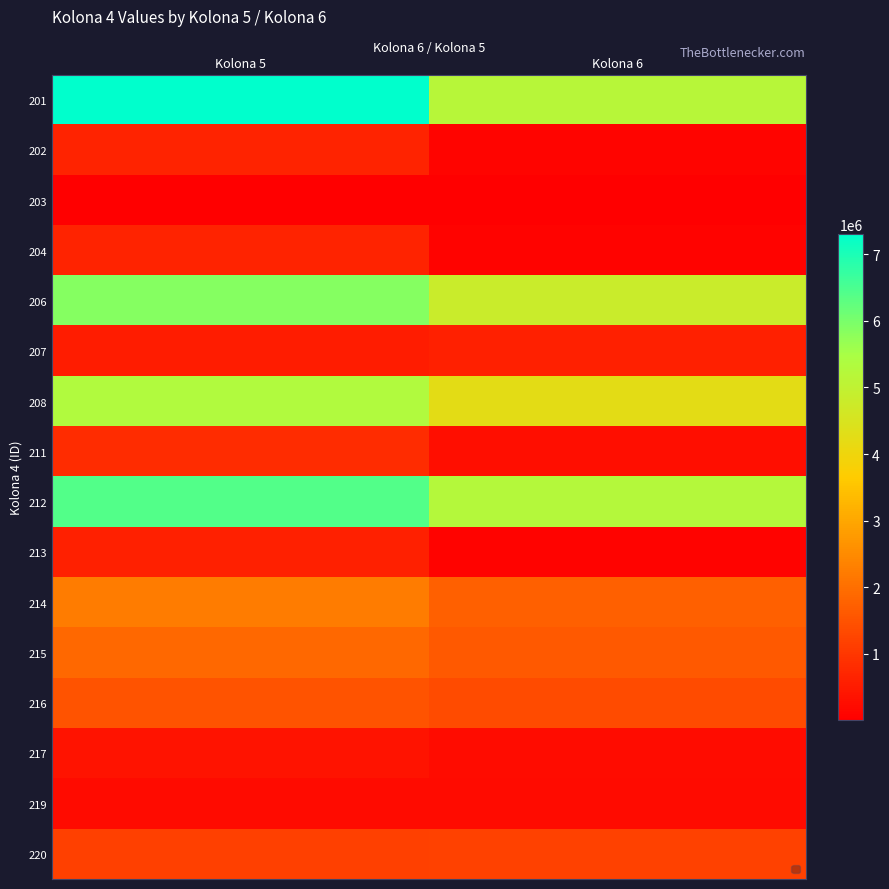

List the series in order of their peak value, lowest first.

203, 219, 217, 213, 207, 204, 202, 211, 220, 216, 215, 214, 208, 206, 212, 201